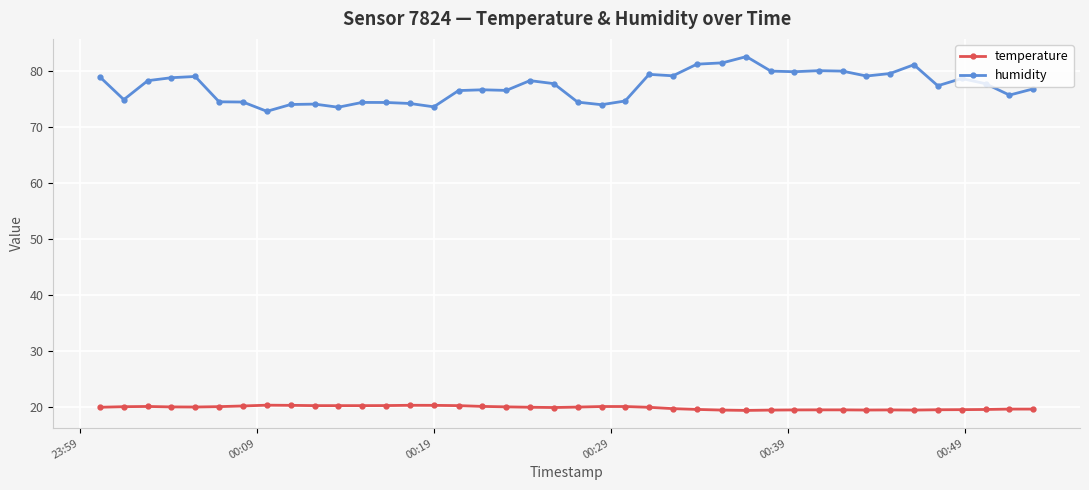

How many series are shown in this chart?

2